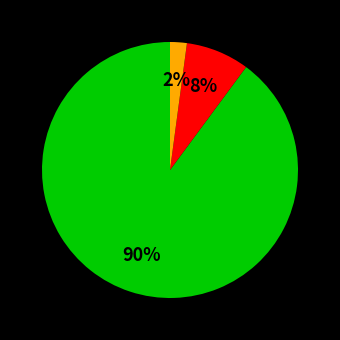

To the nearest percent, what is the difference between the largest and smallest slice percentages?

88%